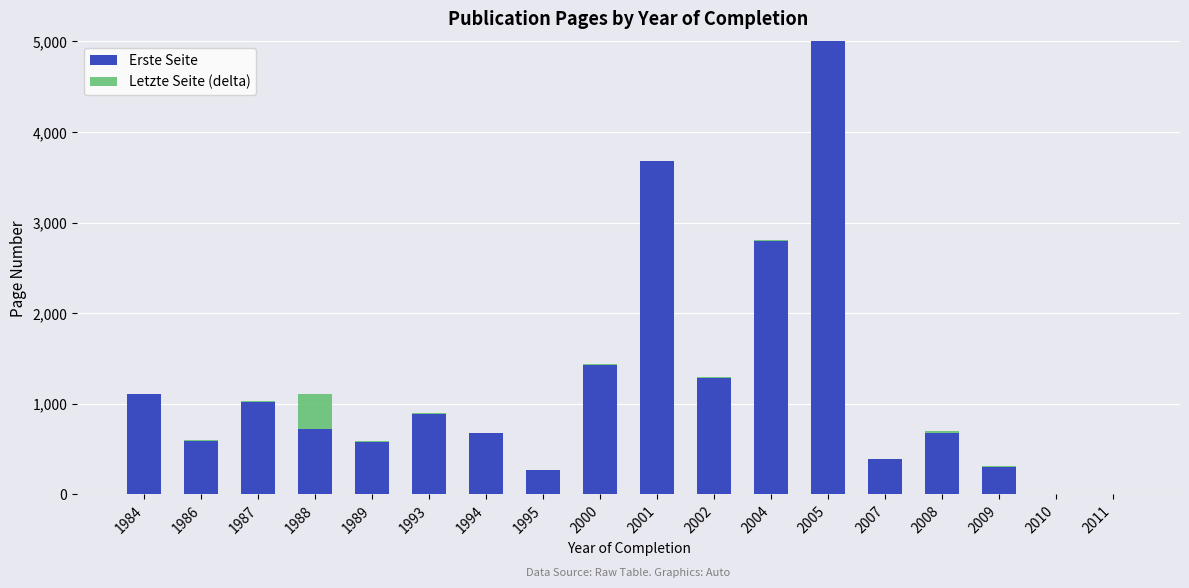

What is the total value across all series at 1988?

1111